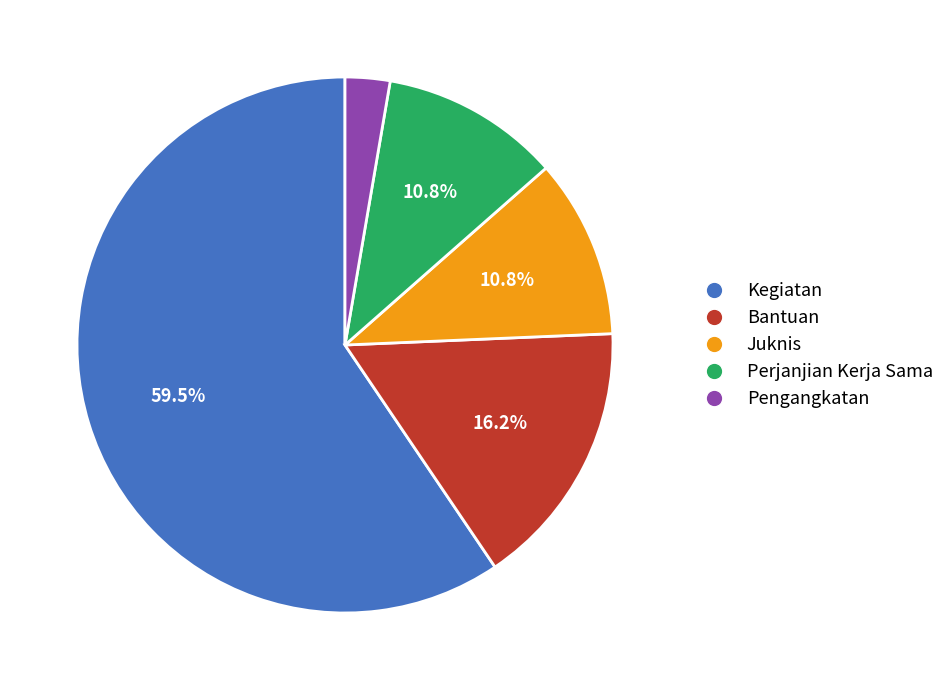

Does Kegiatan account for over 50% of the chart?

Yes